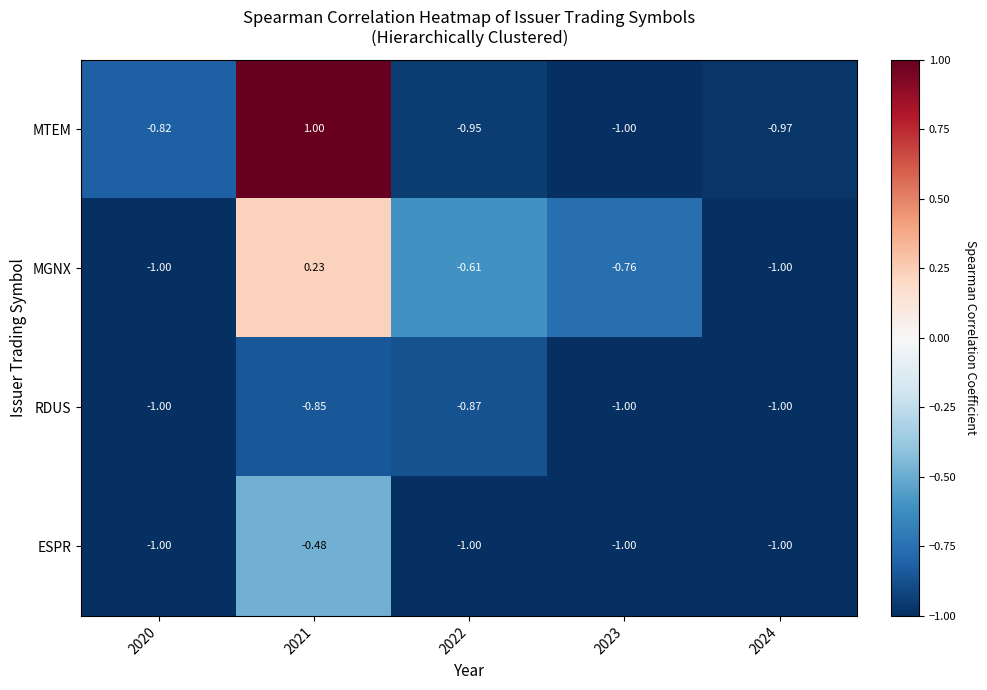

What is the total value across all series at 2021?

-0.1